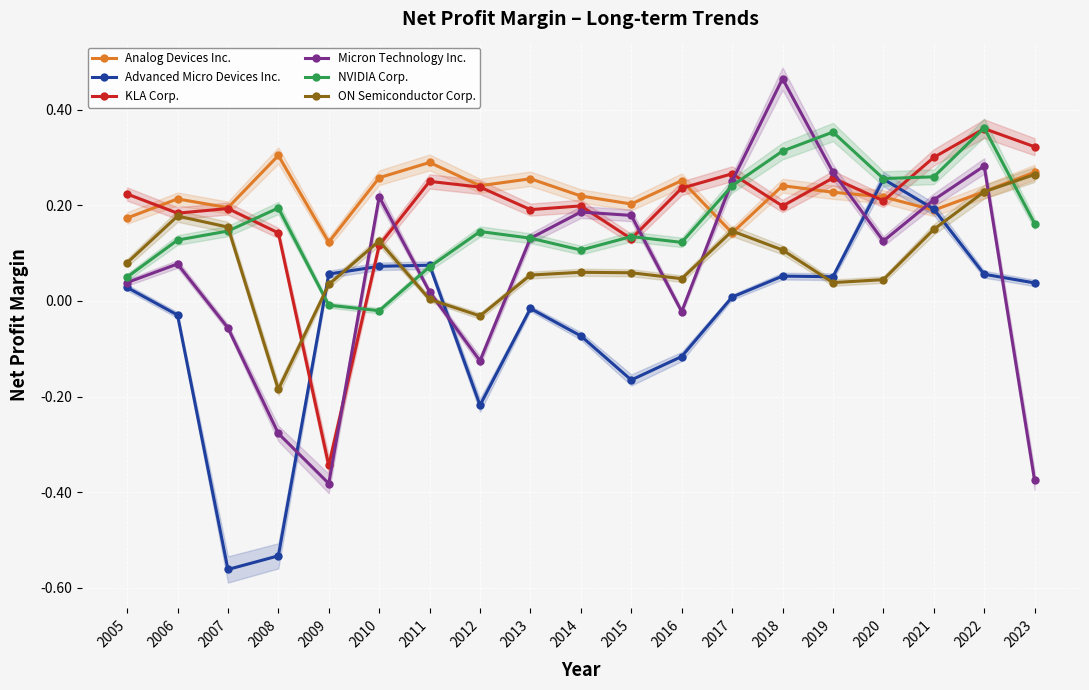

At which label is ON Semiconductor Corp. closest to 0?

2011